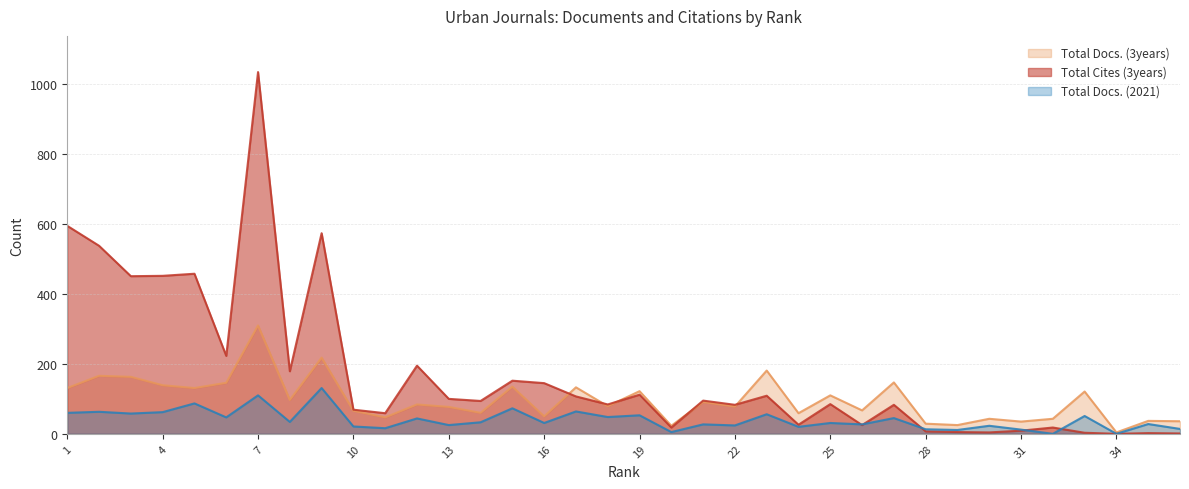

Is it true that Total Docs. (2021) equals 87 at 5?

True